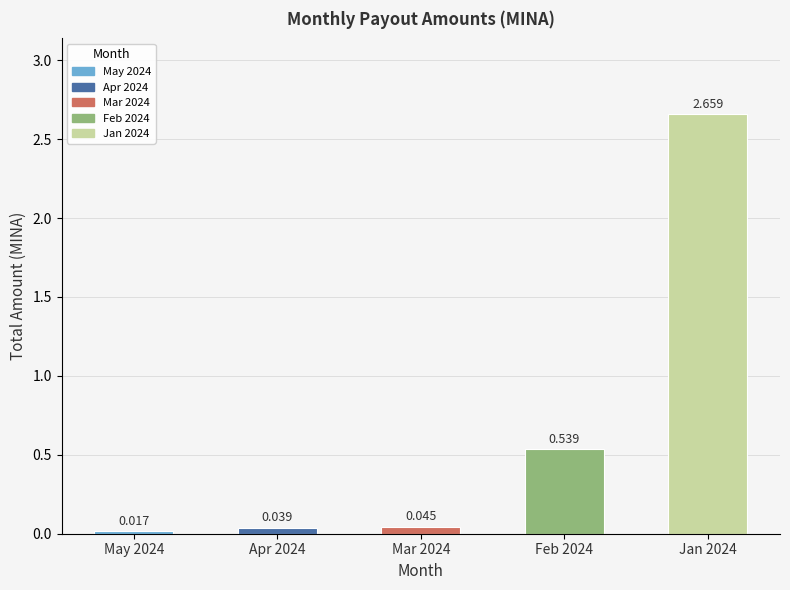

Which has a higher value, Mar 2024 or Apr 2024?

Mar 2024